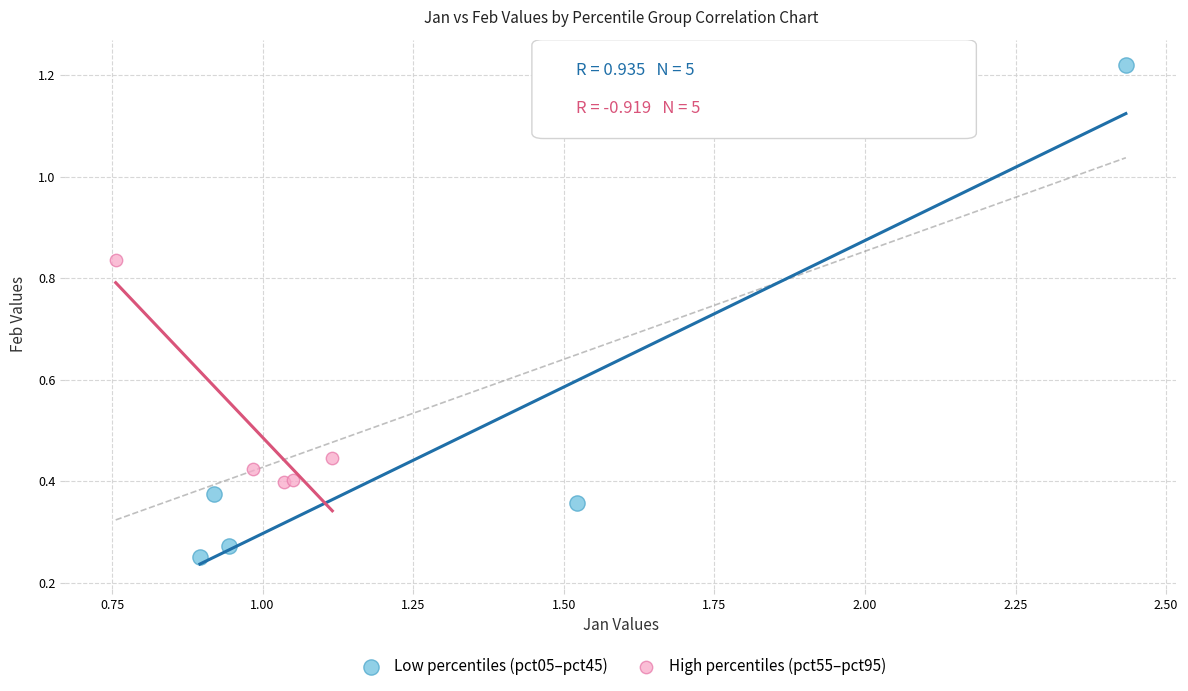

Which series reaches the minimum Y coordinate?

Low percentiles (pct05–pct45)